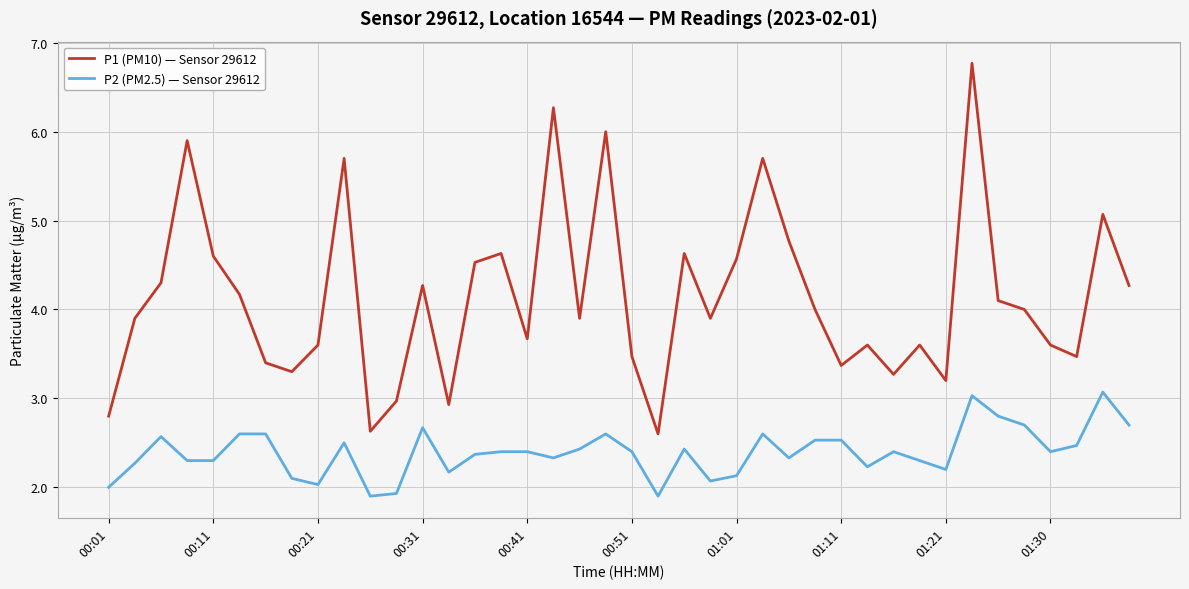

How many series are shown in this chart?

2